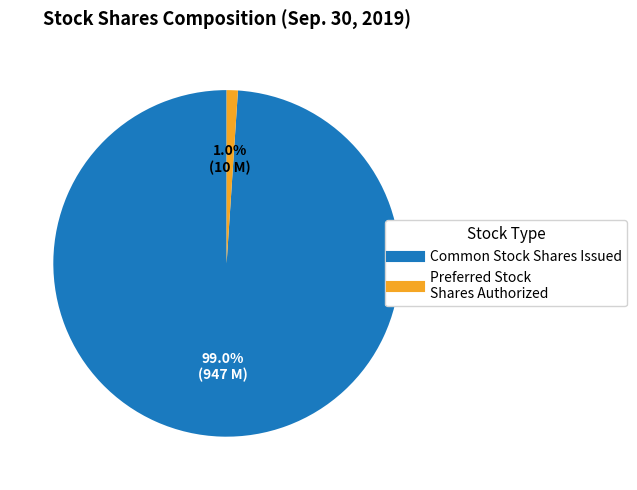

Is there any slice that represents more than half of the pie?

Yes